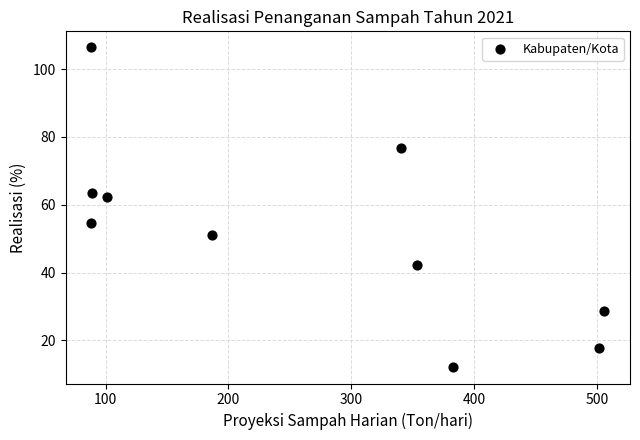

What Y value in the scatter plot is closest to 59?

62.2